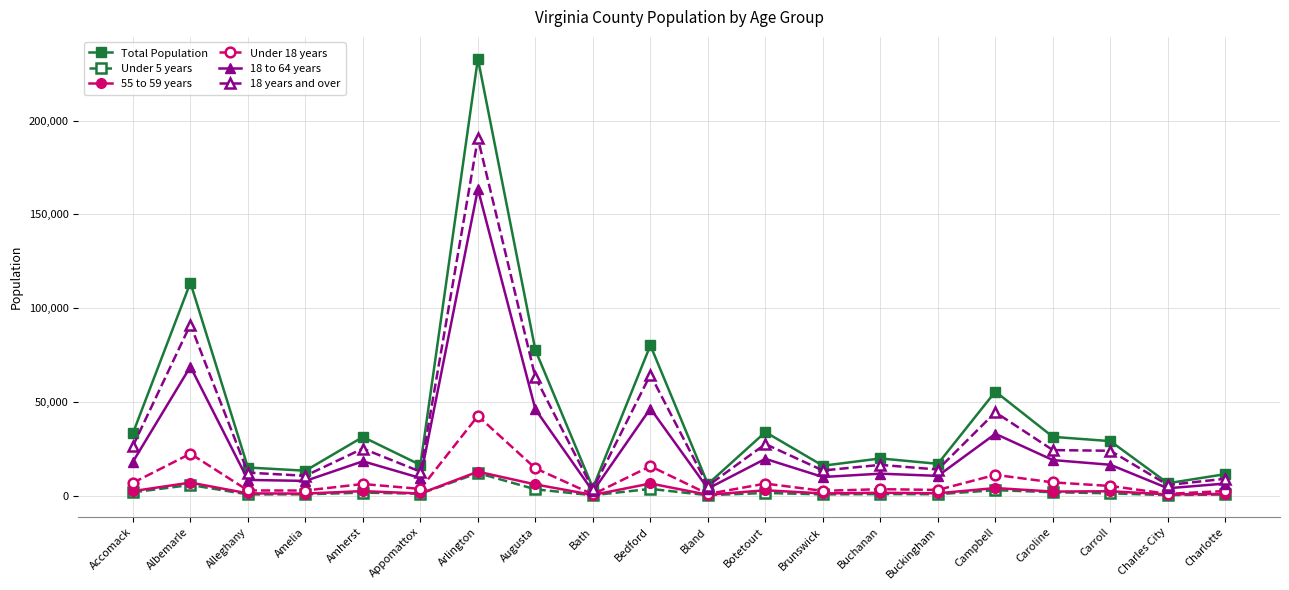

How many lines are shown in the chart?

6